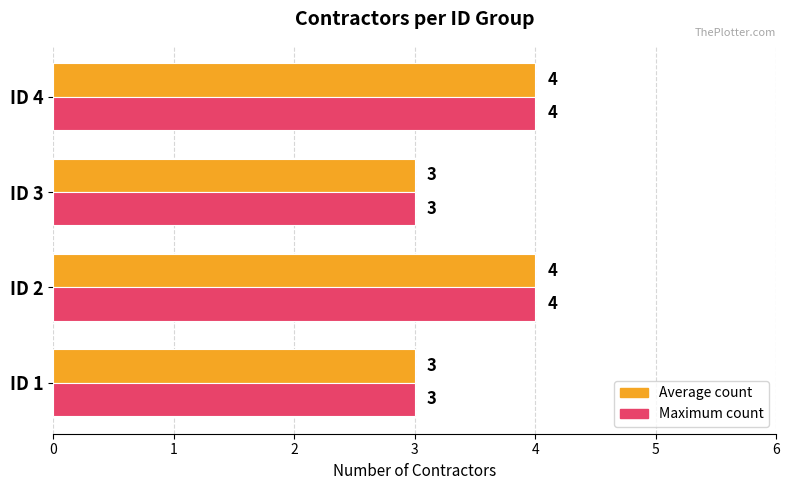

How many Average count values are between 3 and 4?

4